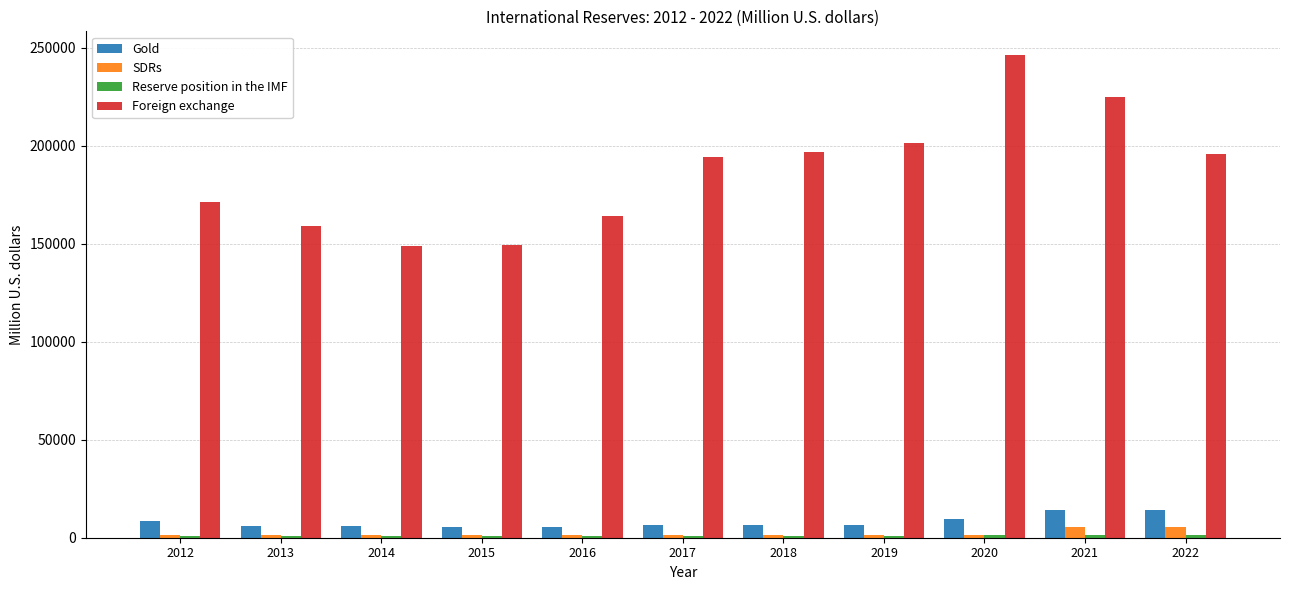

What is the maximum value shown in the chart?

246033.6